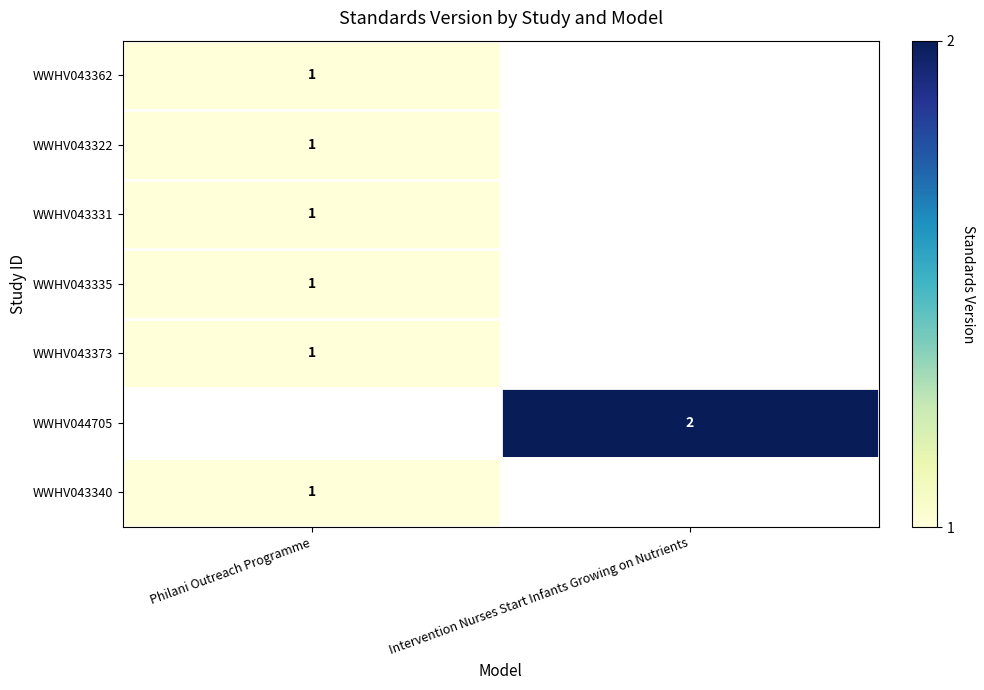

The value of WWHV044705 at Intervention Nurses Start Infants Growing on Nutrients is 3. True or false?

False